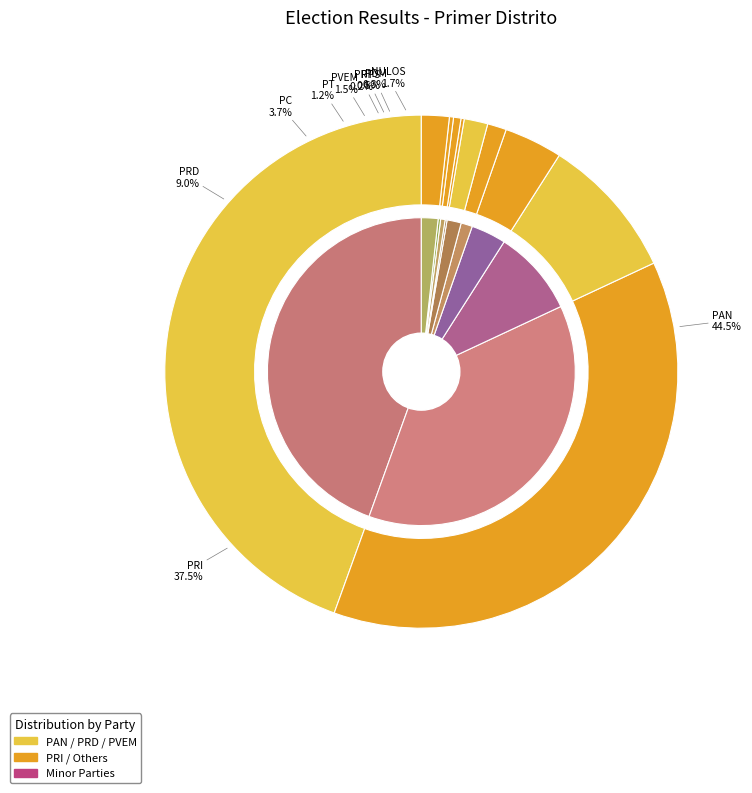

To the nearest percent, what is the average slice percentage?

10%